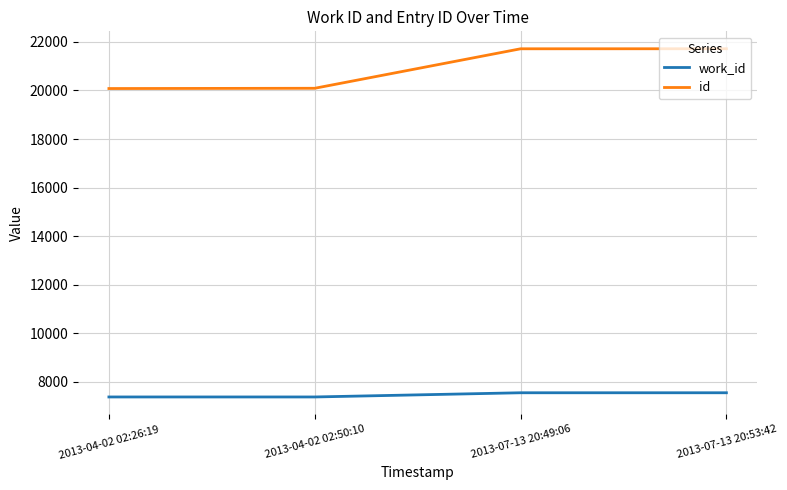

What is the difference between the maximum and minimum values in the work_id series?

173